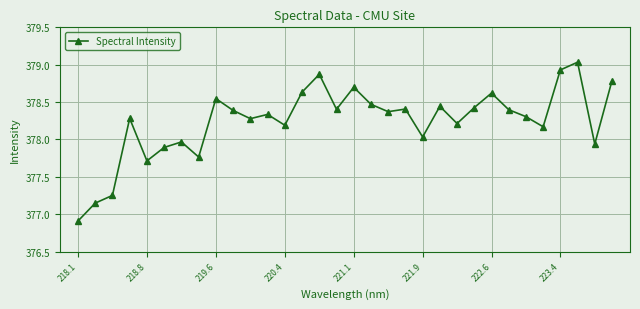

What is the sum of all values?

12103.8